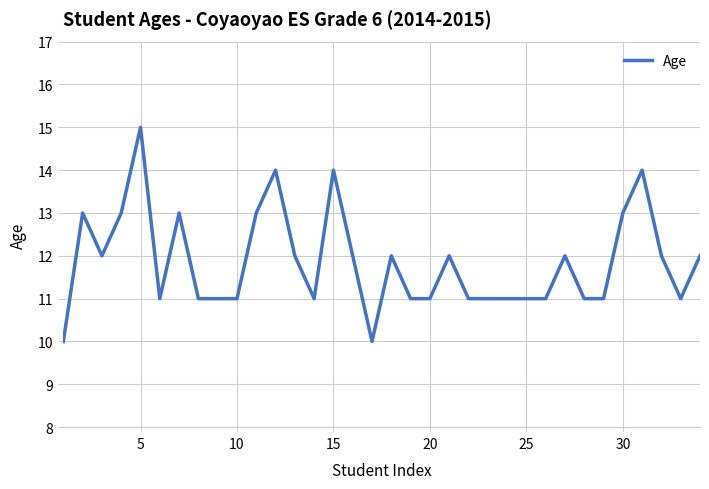

What is the difference between the maximum and minimum values?

5